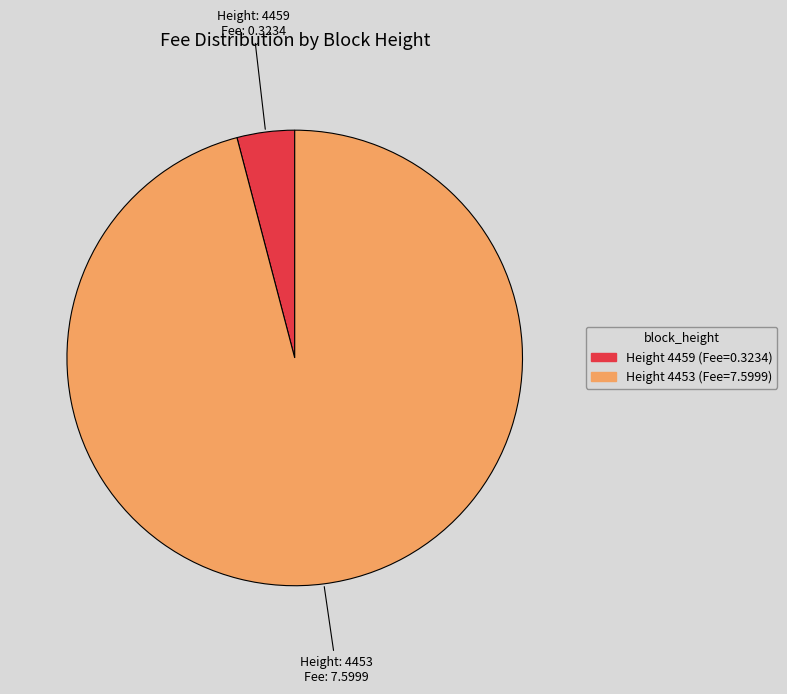

Does any single category account for the majority?

Yes